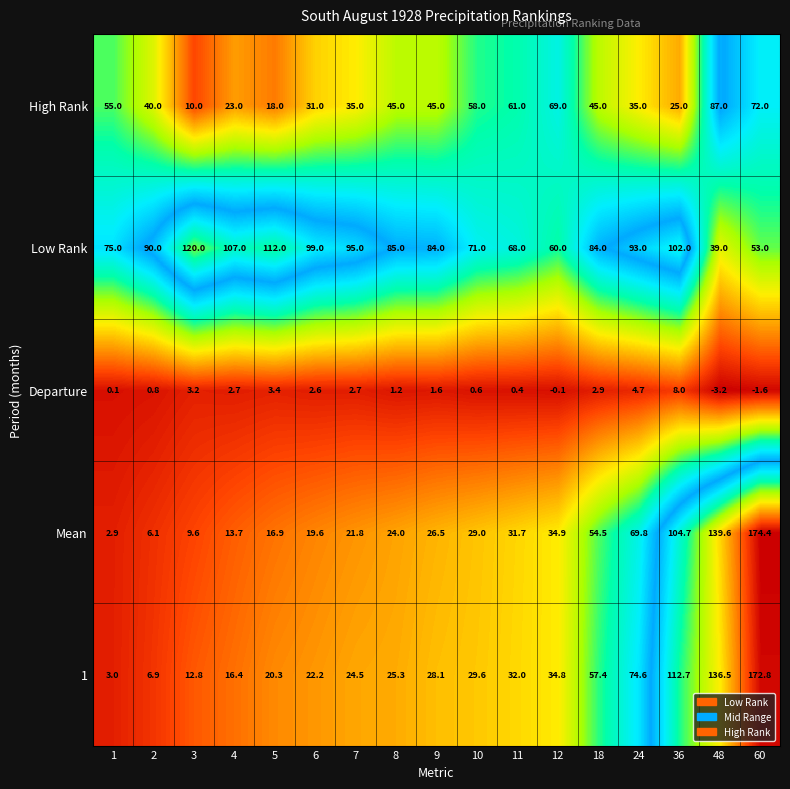

Which label corresponds to the largest value in the chart?

60